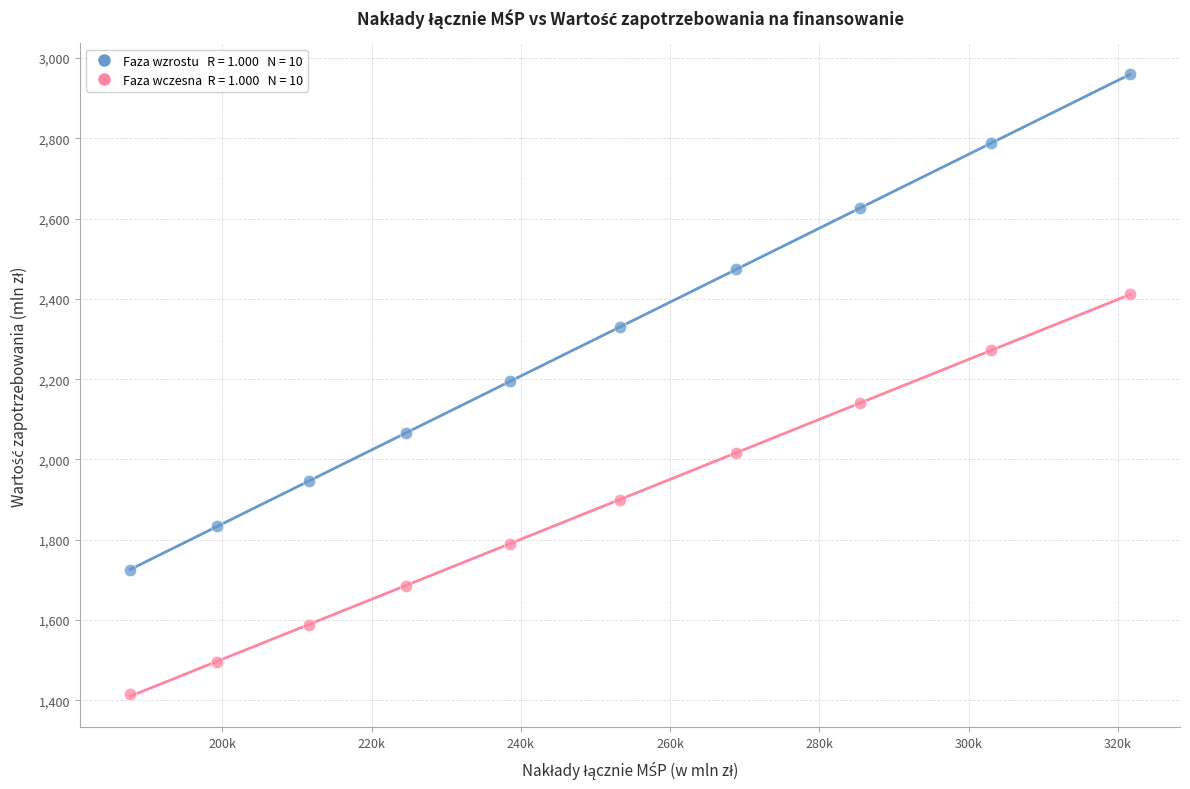

Across all data points, what is the range of X values (max minus min)?

133940.3